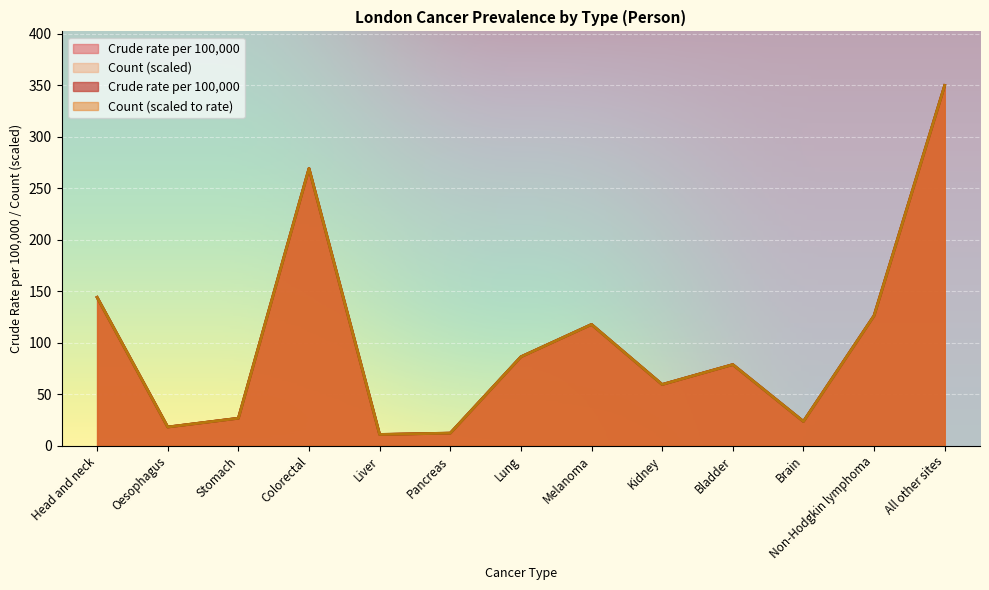

The Count series shows 573.0 at All other sites. True or false?

False